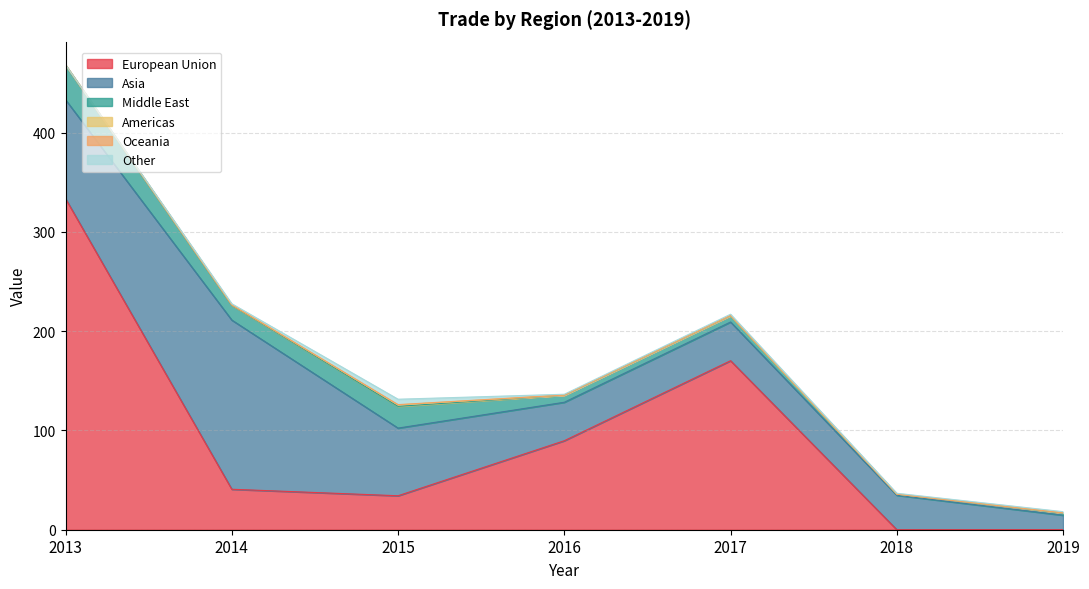

True or false: European Union has a value of 37.1 at 2016.

False